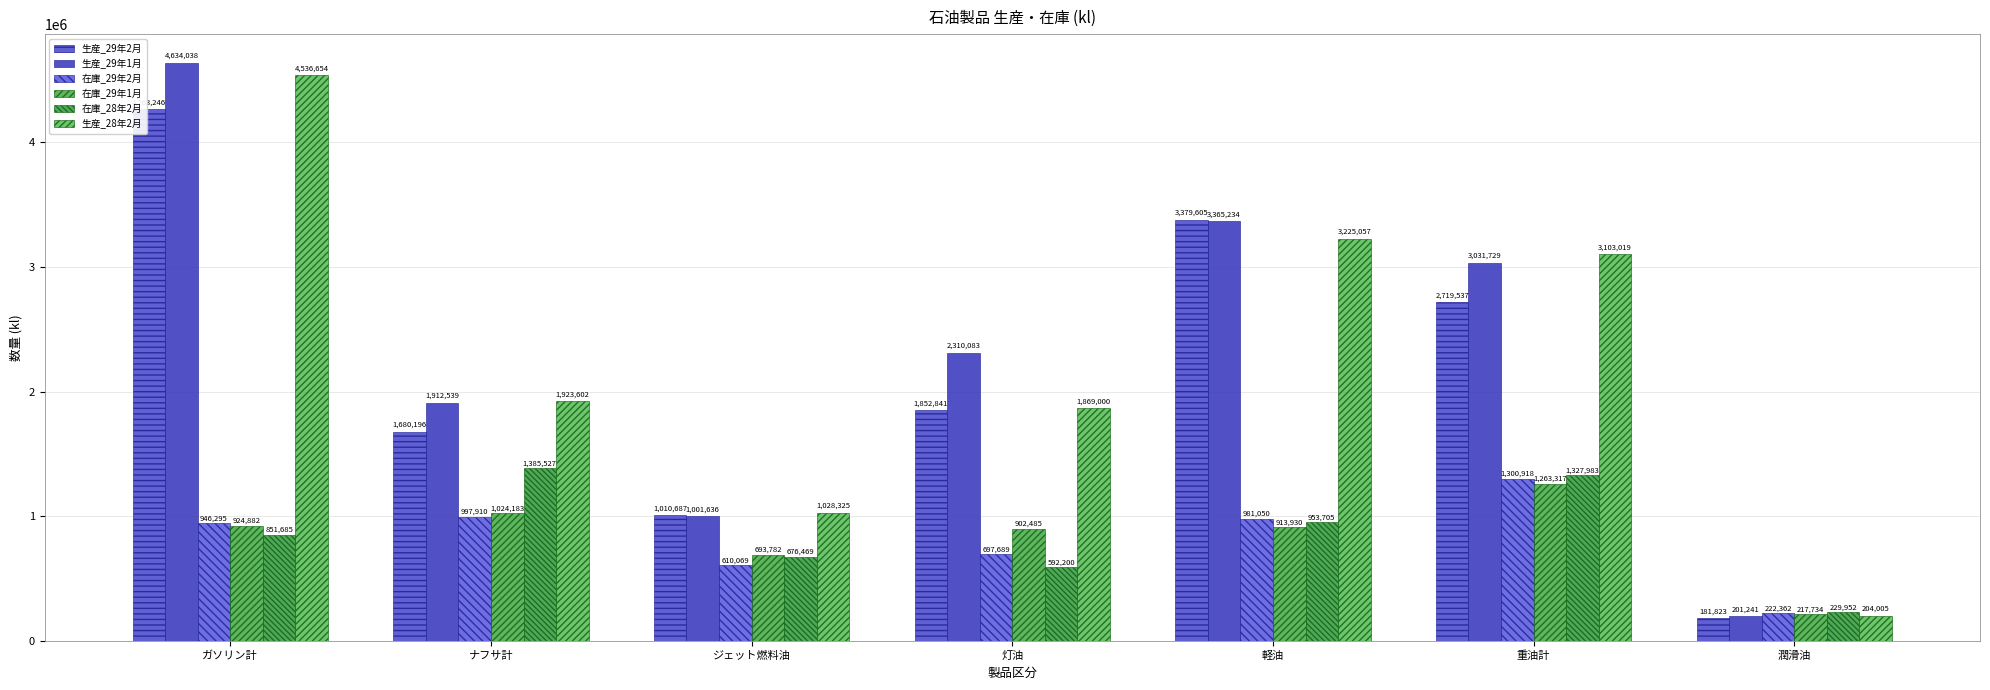

What is the average value of the 生産_28年2月 series?

2269952